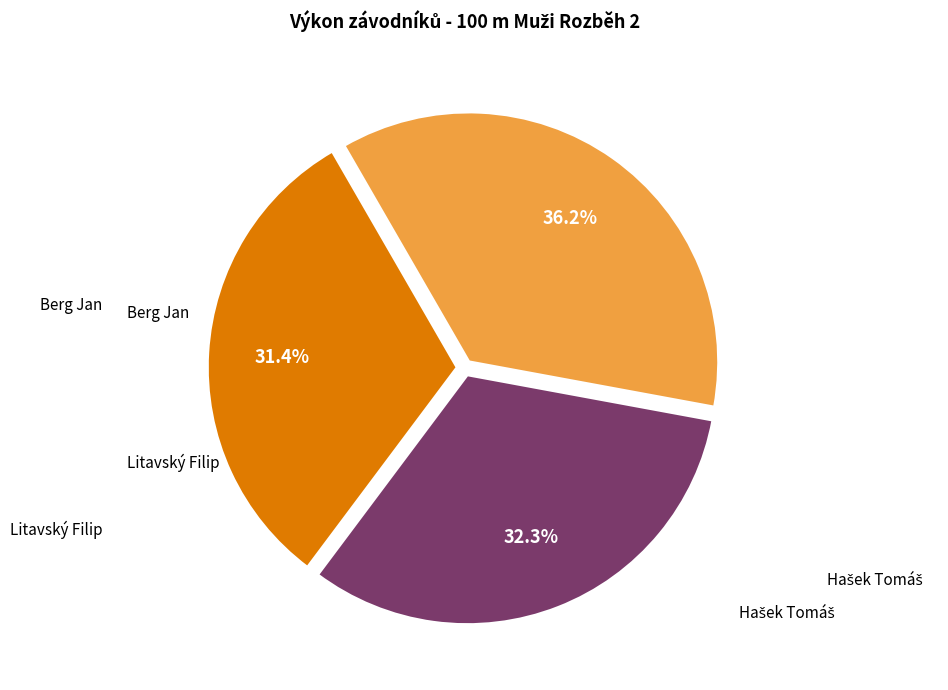

Is there a majority slice in this chart?

No